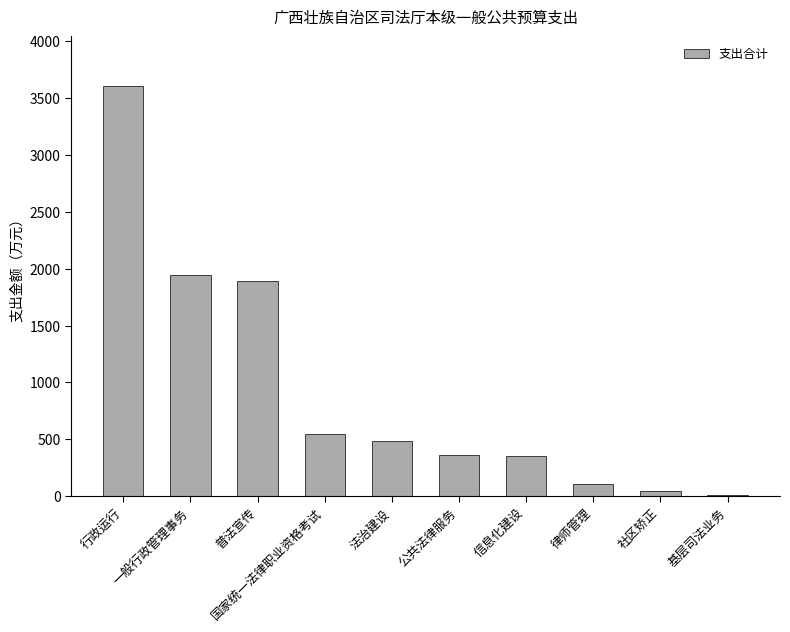

What is the change in value from 一般行政管理事务 to 律师管理?

-1833.3